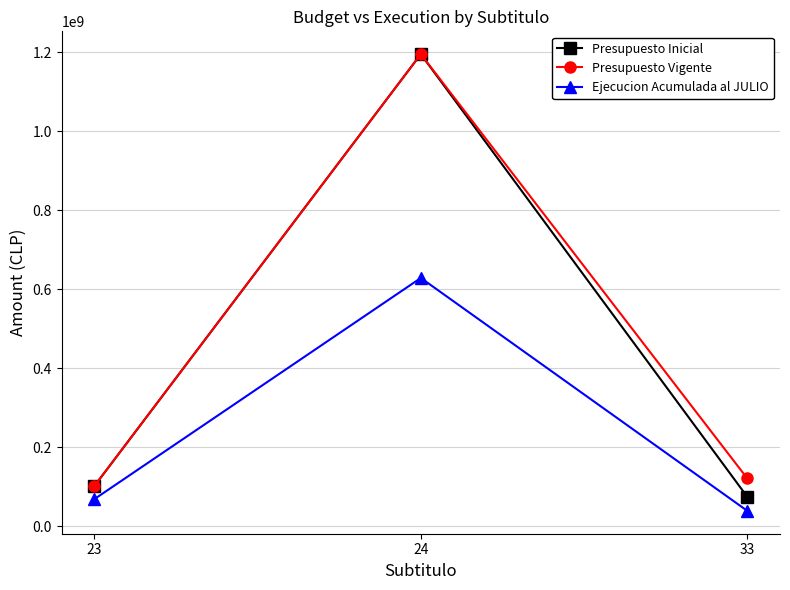

What are all the series names shown in the legend?

Presupuesto Inicial, Presupuesto Vigente, Ejecucion Acumulada al JULIO